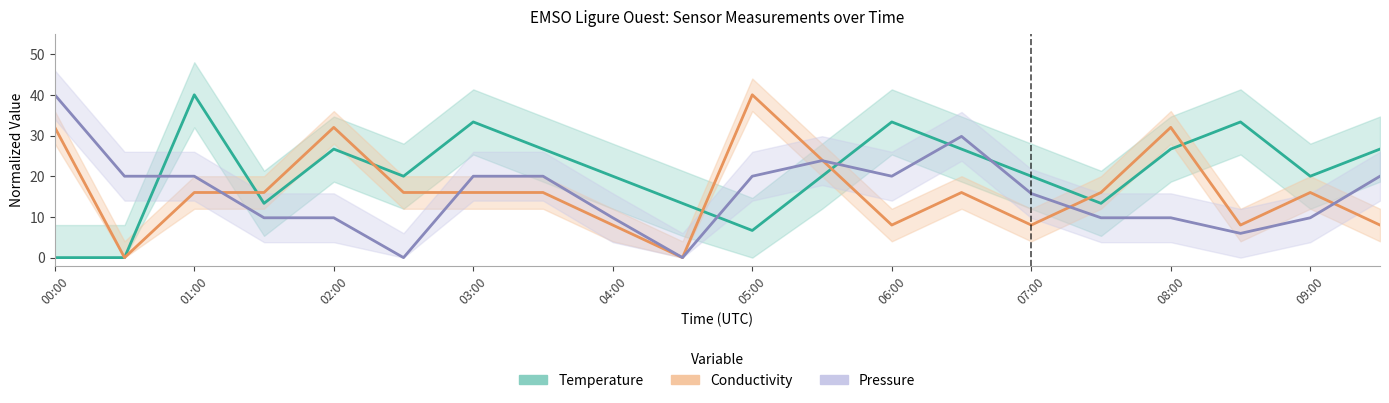

Where does the Pressure series first go above 20?

00:00